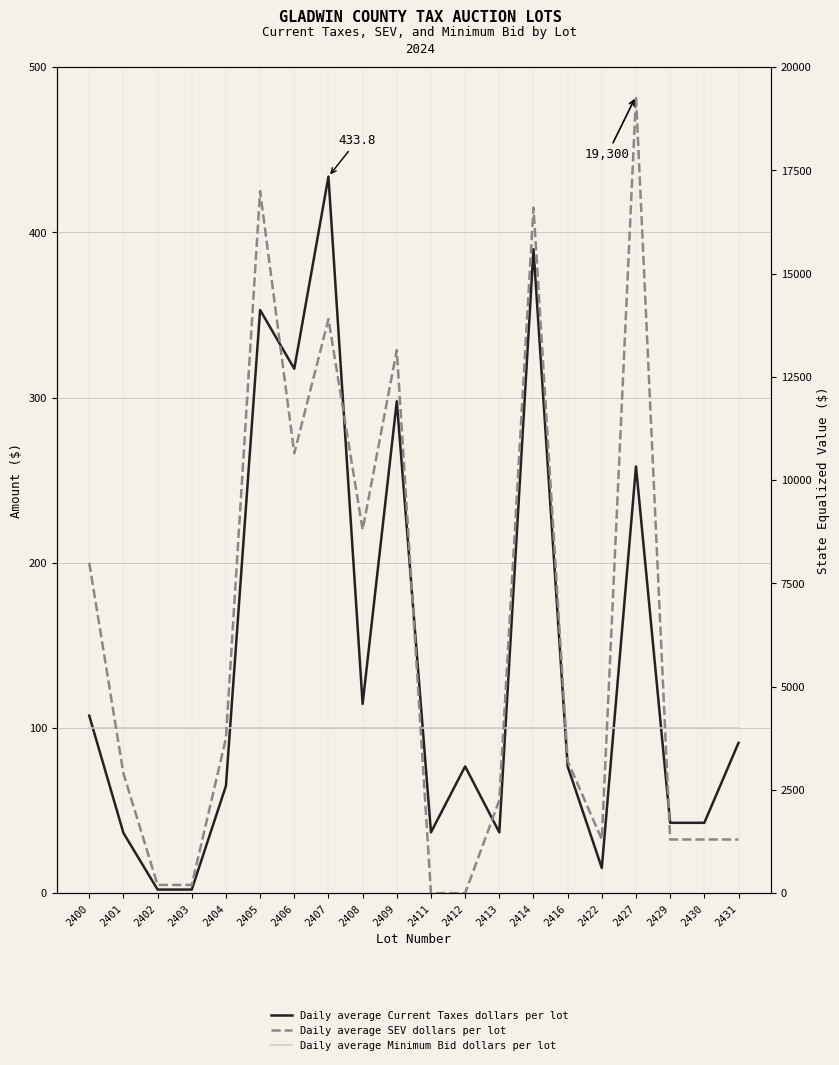

At which label does Minimum Bid ($) reach its minimum?

2400